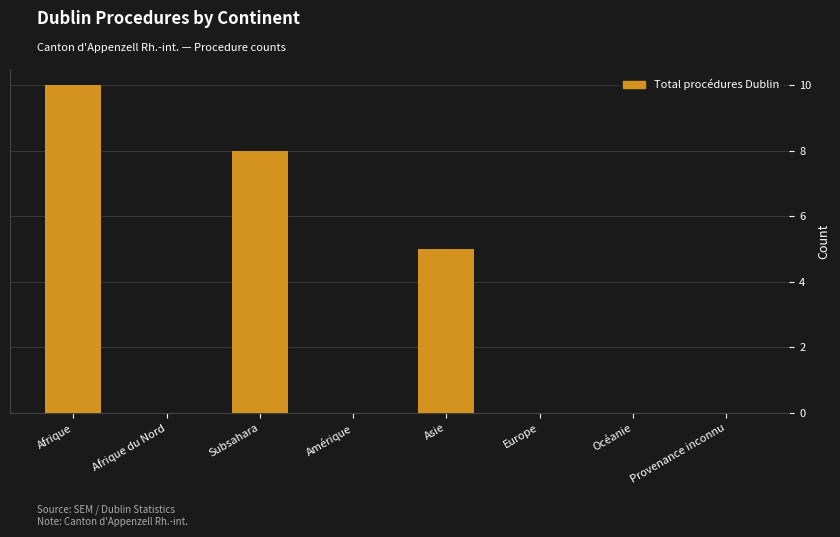

At which category does the chart reach its peak across all series?

Afrique